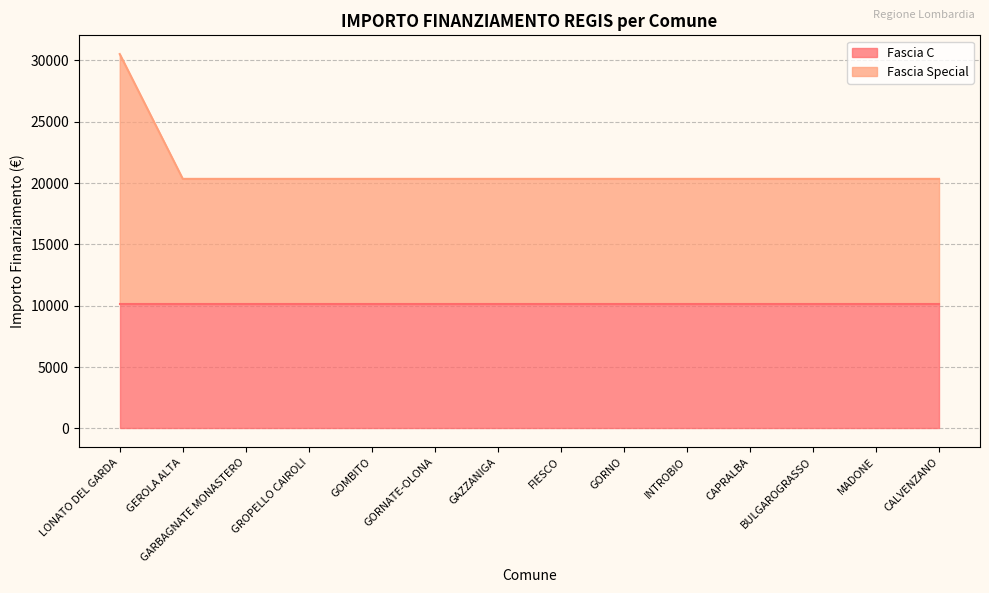

The value at GAZZANIGA is 6568. True or false?

False